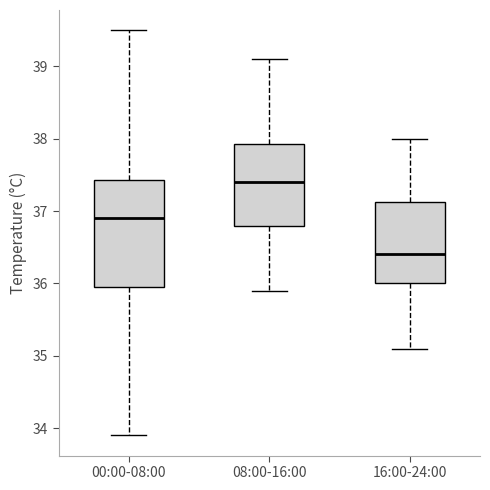

Reading left to right, read every box against the y-axis: the position of its median line, the range the box covers, and the ends of its whiskers. The values are not printed on the chart, so give them approximately, as read against the axis.

00:00-08:00: median 36.9, box 36.0 to 37.4, whiskers 33.9 to 39.5
08:00-16:00: median 37.4, box 36.8 to 37.9, whiskers 35.9 to 39.1
16:00-24:00: median 36.4, box 36.0 to 37.1, whiskers 35.1 to 38.0